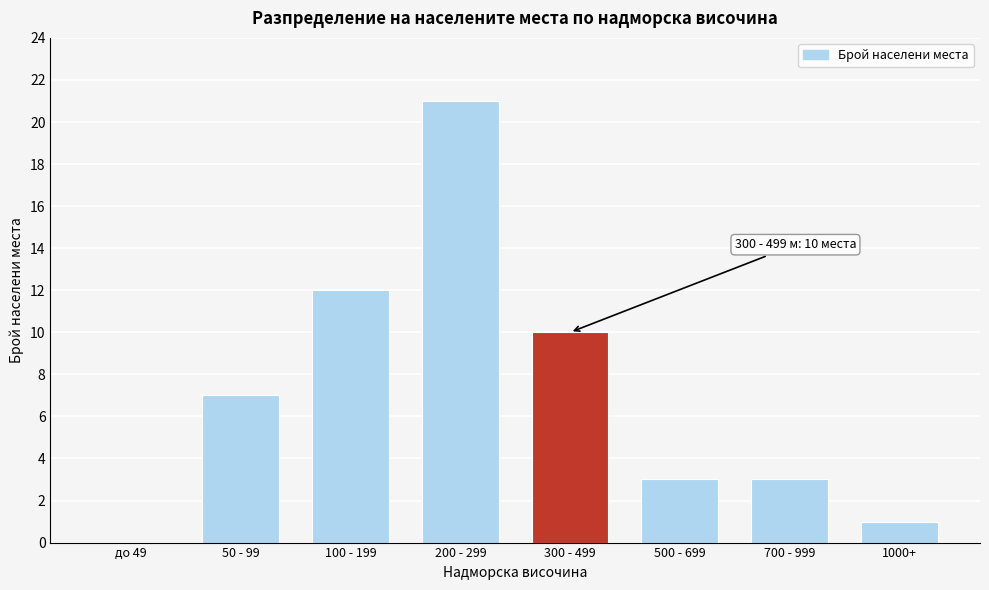

Reading left to right, list all the values displayed in this chart.

до 49=0	50 - 99=7	100 - 199=12	200 - 299=21	300 - 499=10	500 - 699=3	700 - 999=3	1000+=1